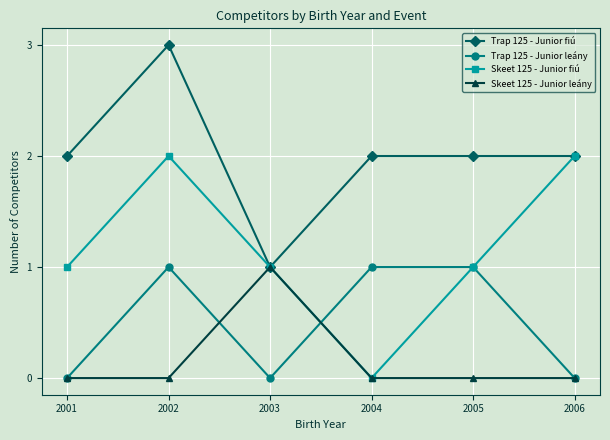

Rank the series by their average value, from highest to lowest.

Trap 125 - Junior fiú, Skeet 125 - Junior fiú, Trap 125 - Junior leány, Skeet 125 - Junior leány